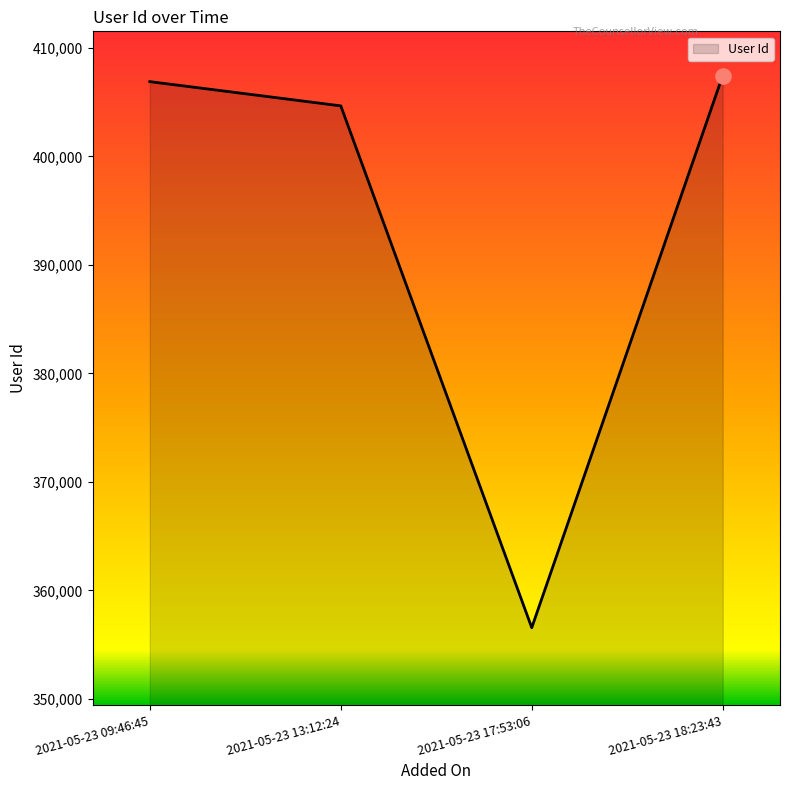

Approximately how many times larger is the value at 2021-05-23 13:12:24 compared to 2021-05-23 17:53:06?

1.1